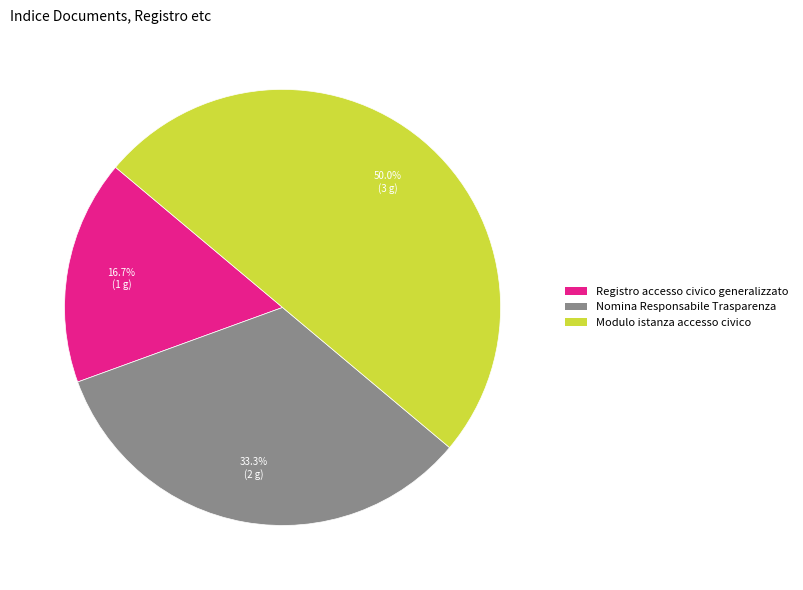

Approximately how many times larger is the value at Registro accesso civico generalizzato compared to Nomina Responsabile Trasparenza?

0.5